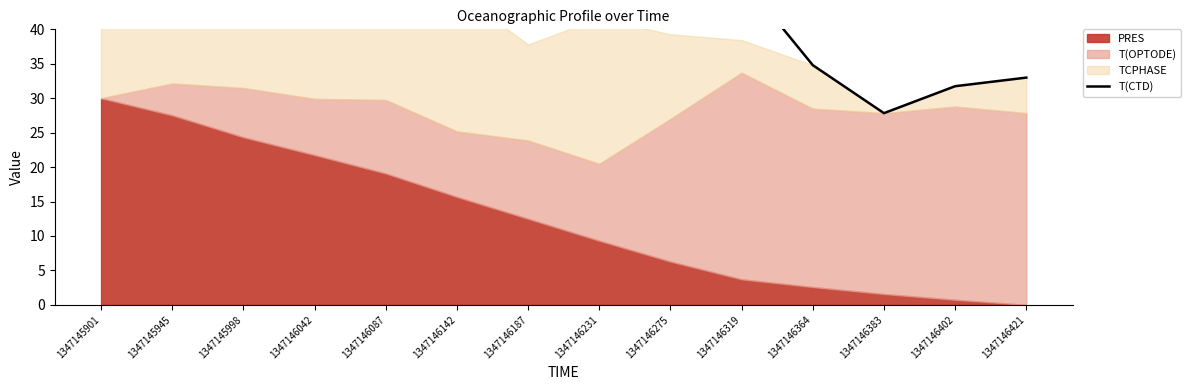

True or false: there are more than 2 points higher than both neighbors.

False